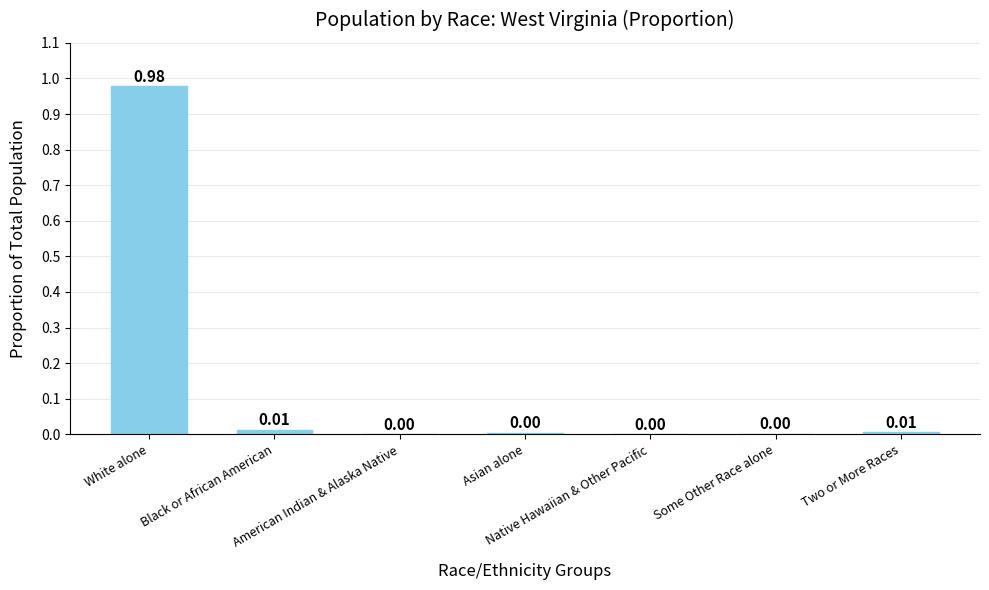

Where is the data nearest to the value 0?

American Indian & Alaska Native